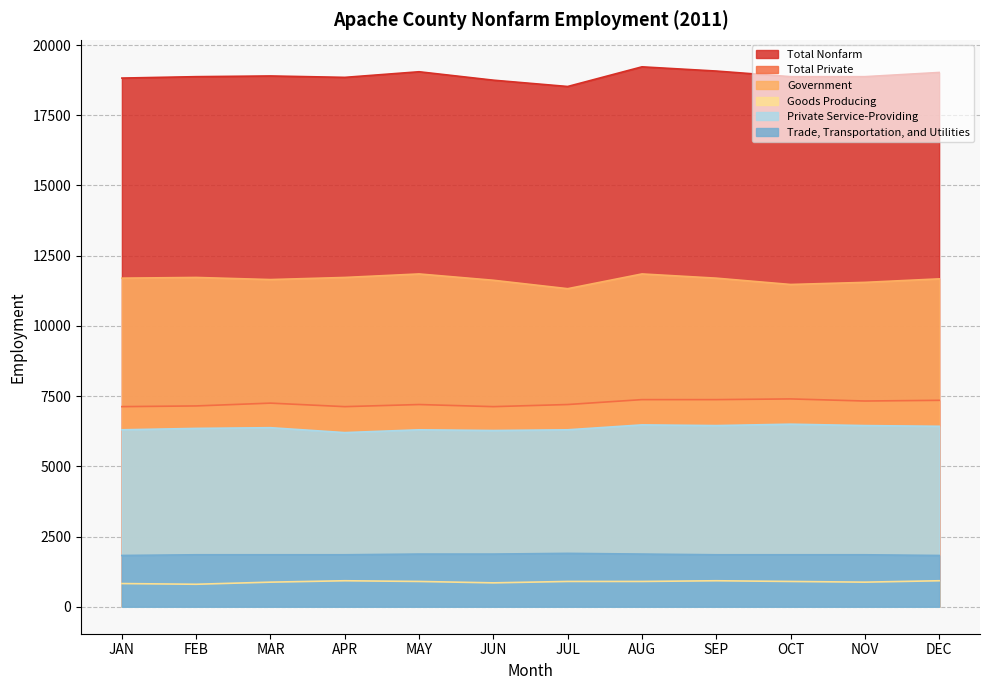

Which series changed the most between FEB and NOV?

Total Private